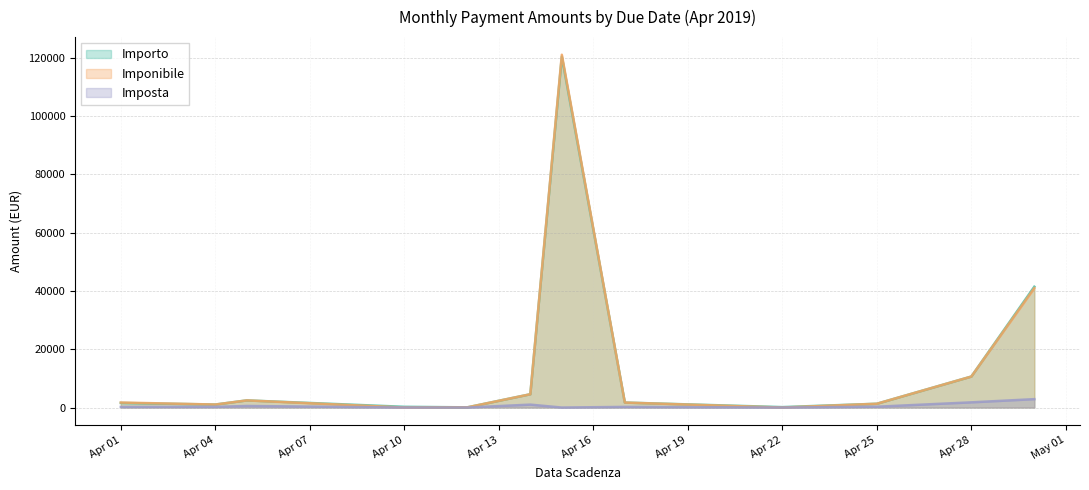

True or false: Imponibile and Importo cross at least once.

False